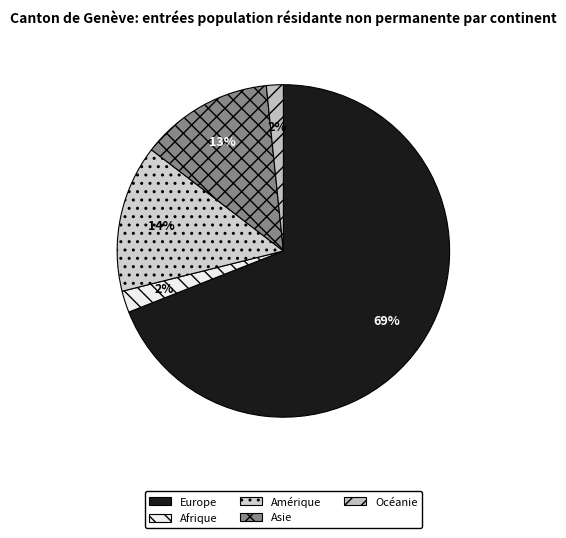

To the nearest percent, what portion does Asie represent?

13%